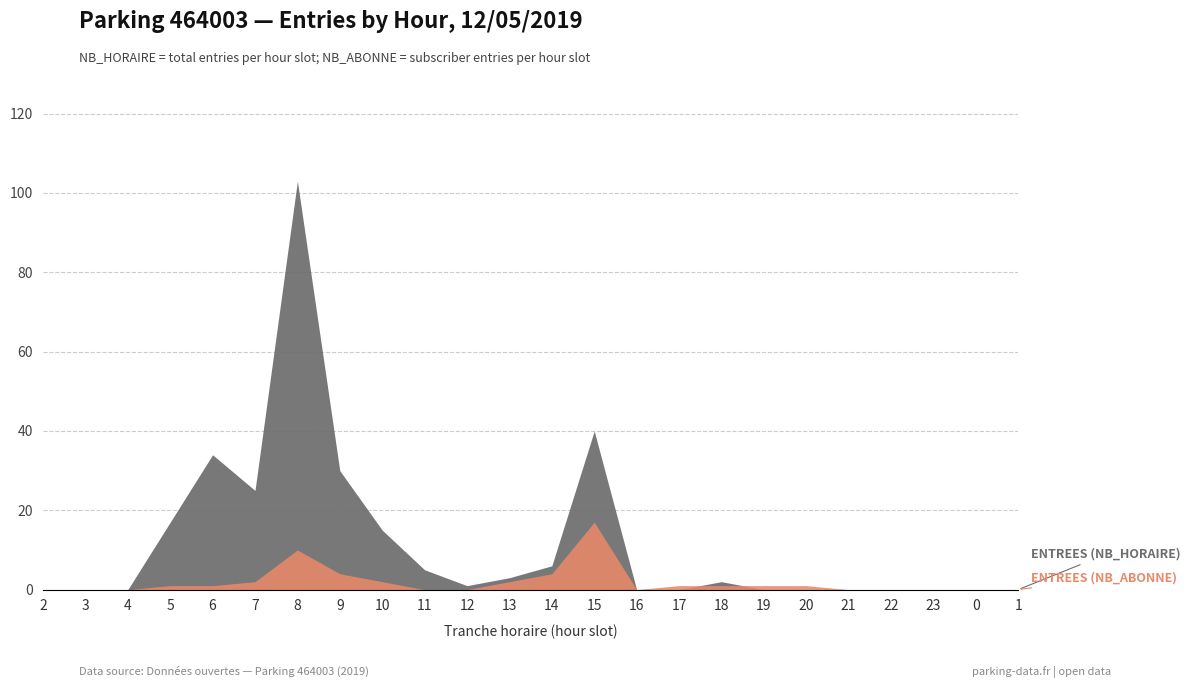

At which category is the sum across all series the highest?

8